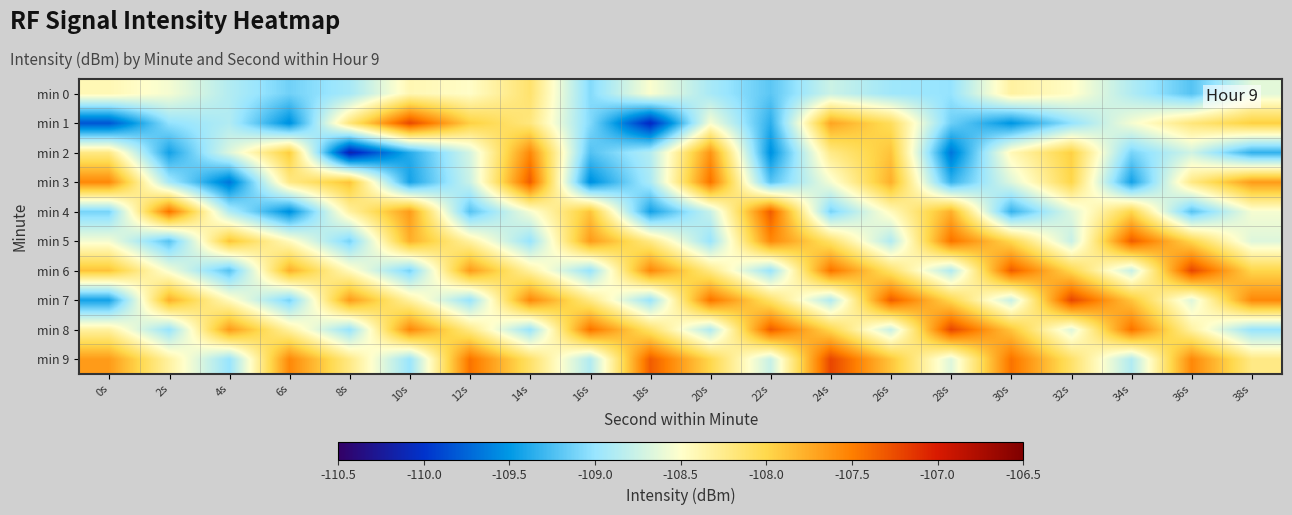

What is the total value across all series at 6s?

-1085.6